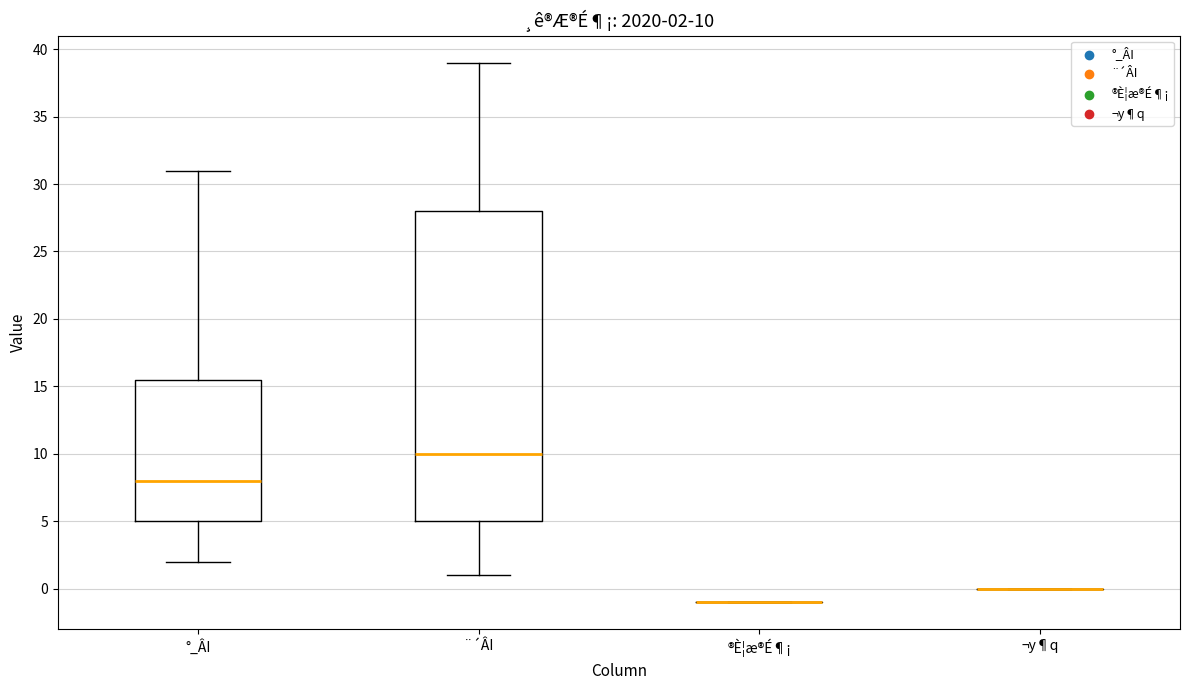

Comparing the boxes themselves (not the whiskers), which one is the tallest?

¨´ÂI